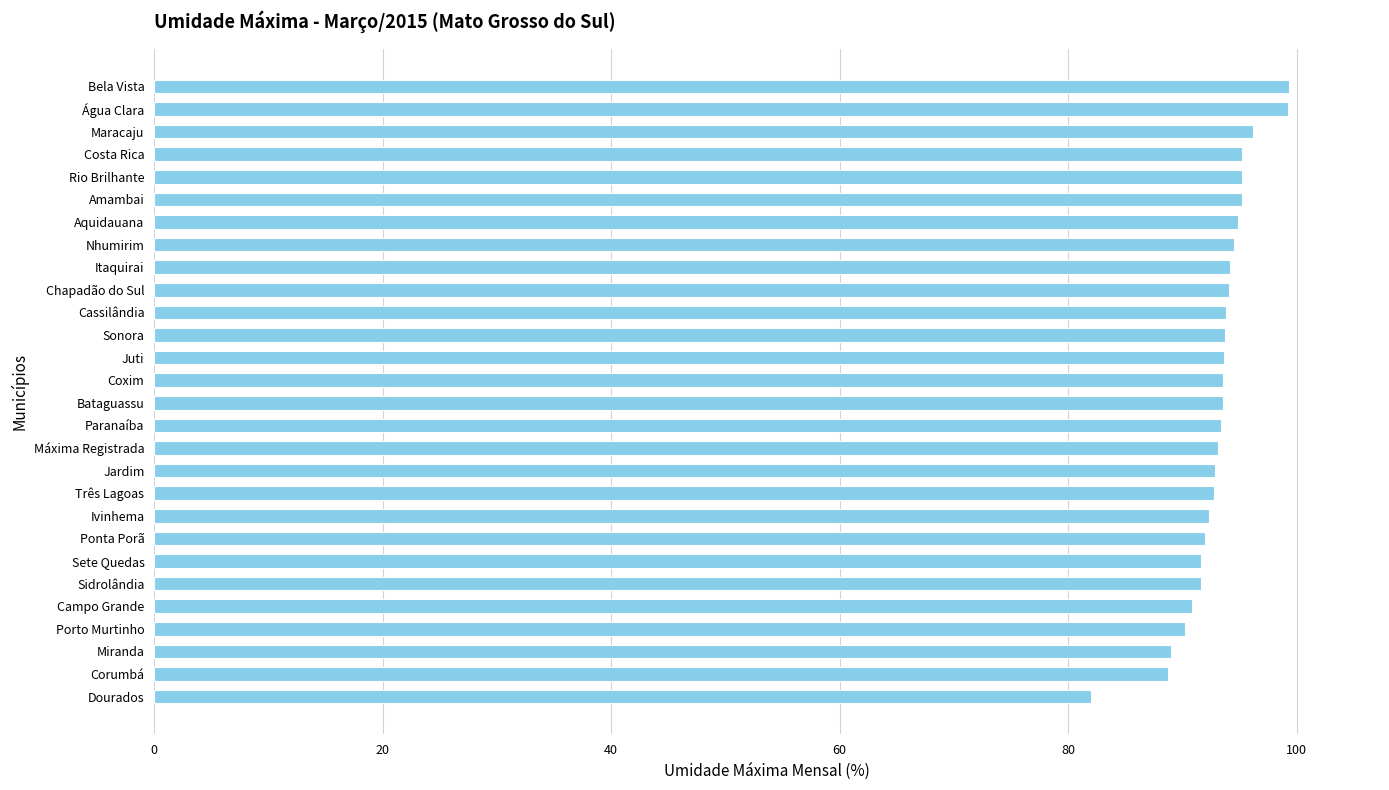

What is the difference between the values at Bela Vista and Cassilândia?

5.5